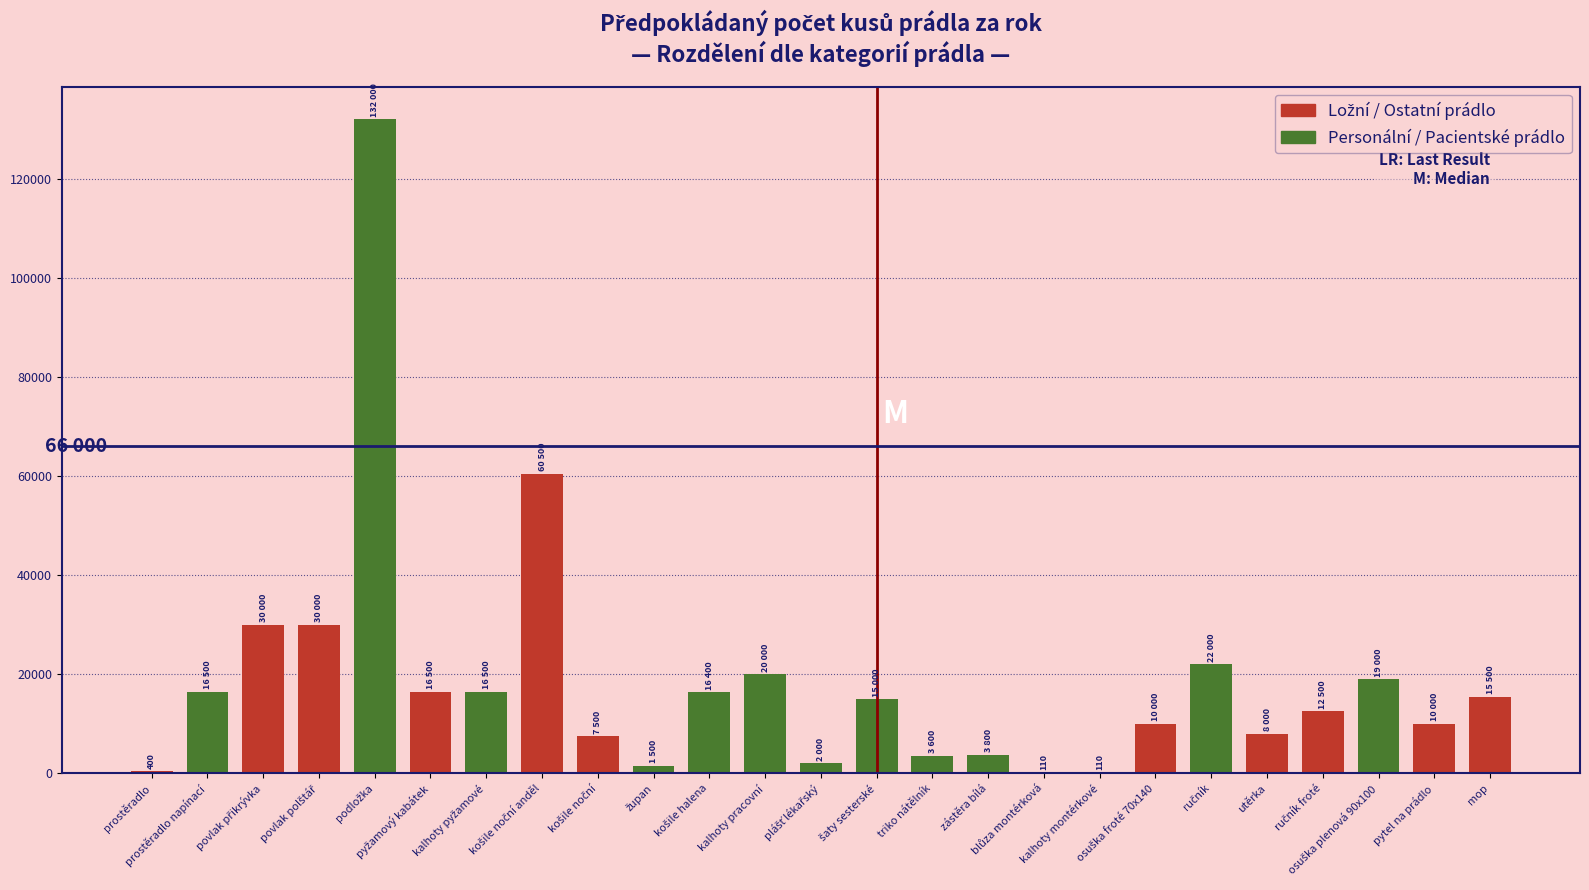

What is the greatest value displayed?

132000